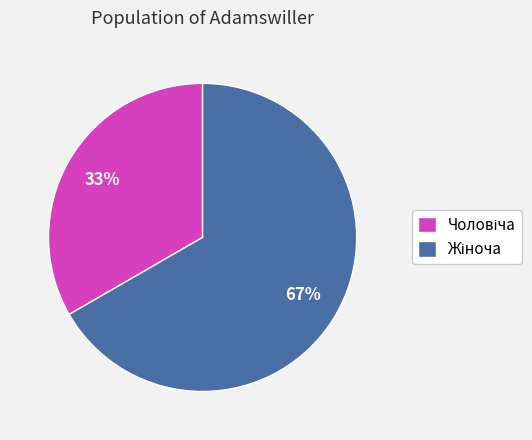

Is there any slice that represents more than half of the pie?

Yes